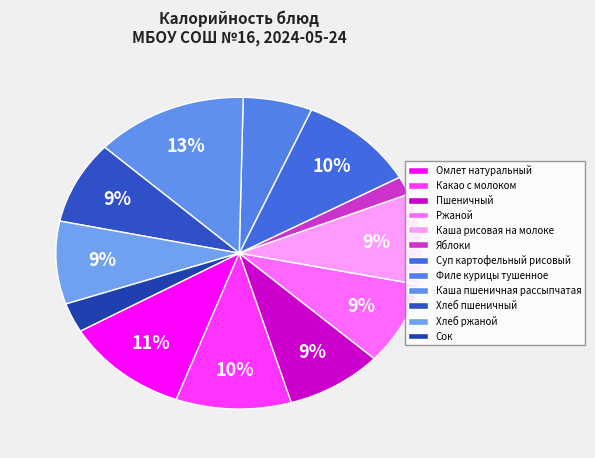

How many segments does this pie chart have?

12